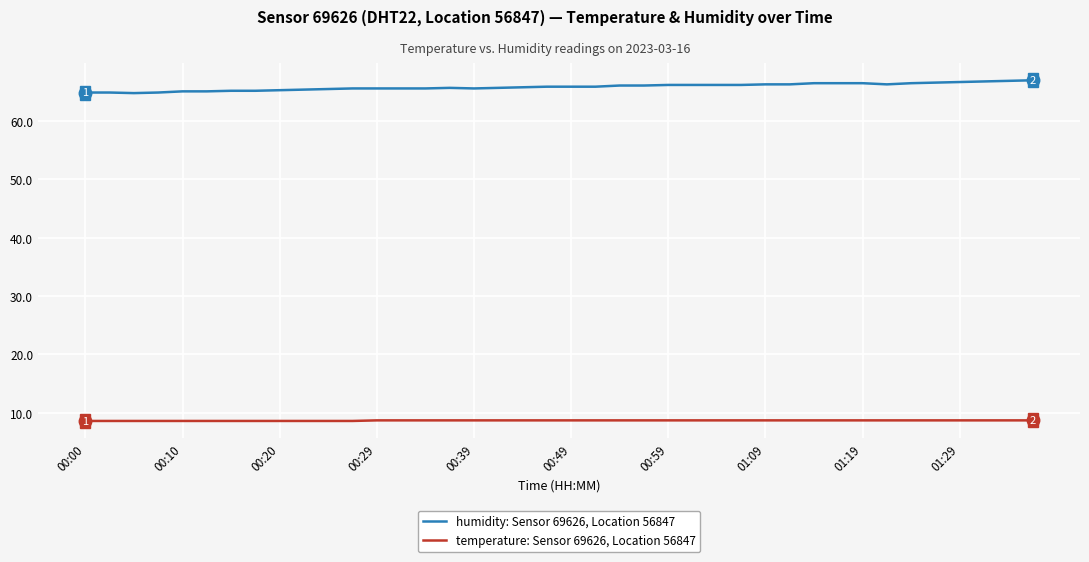

What is the maximum value shown in the chart?

67.0